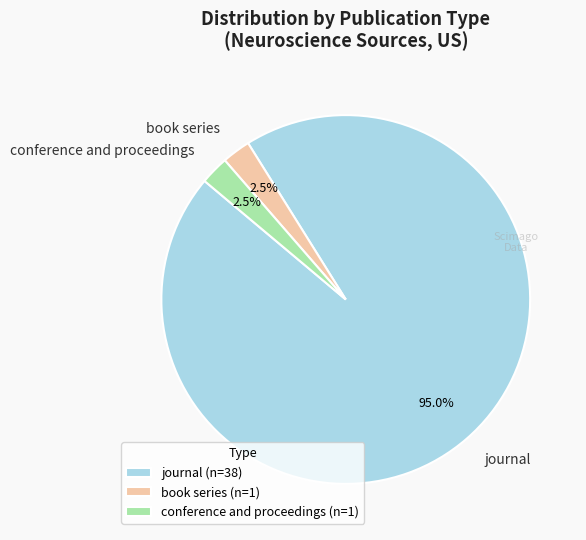

Which slice represents more than half of the pie?

journal